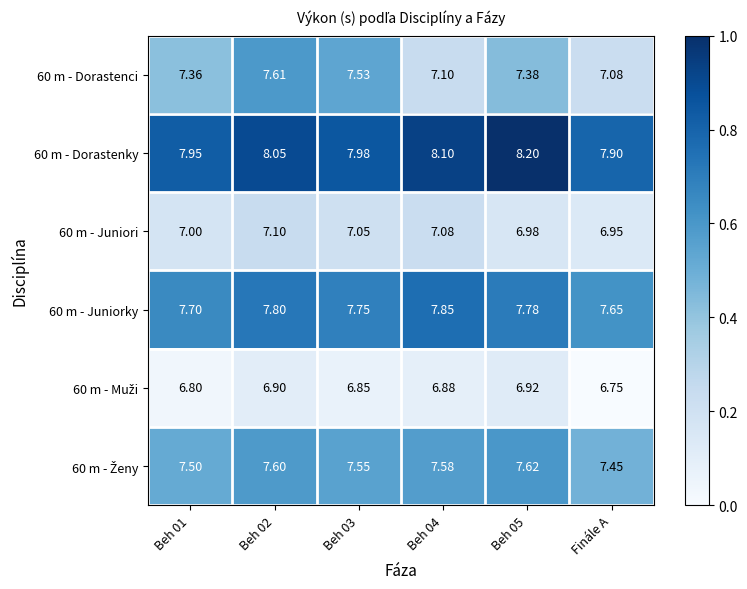

Is the value of 60 m - Juniorky at Beh 04 greater than the value of 60 m - Dorastenci at Beh 02?

Yes